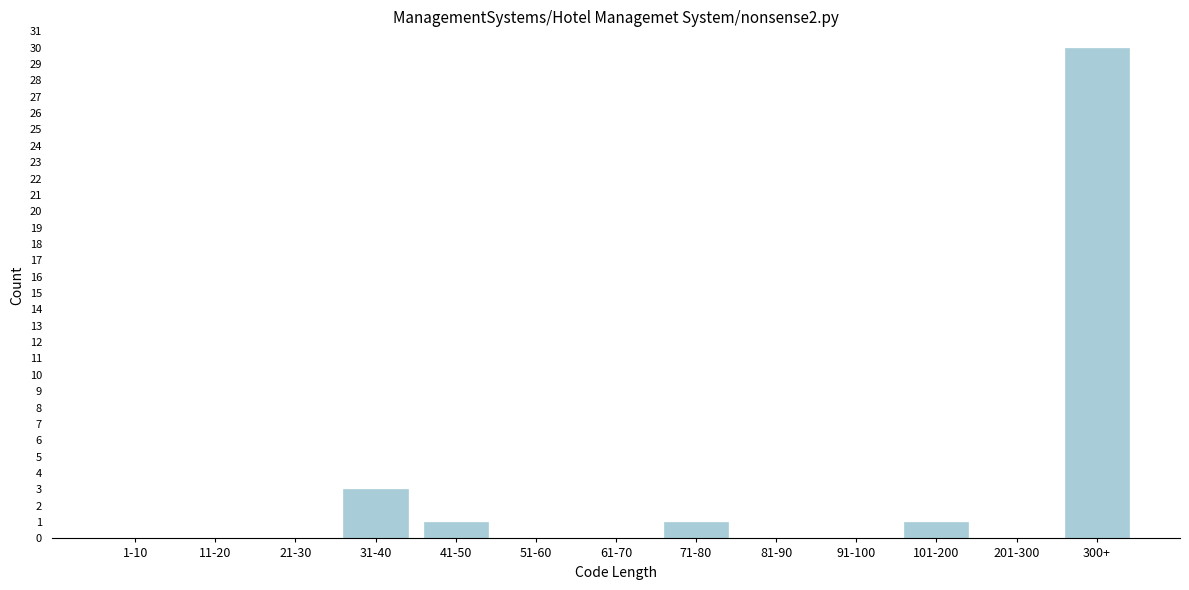

What is the change in value from 81-90 to 101-200?

+1